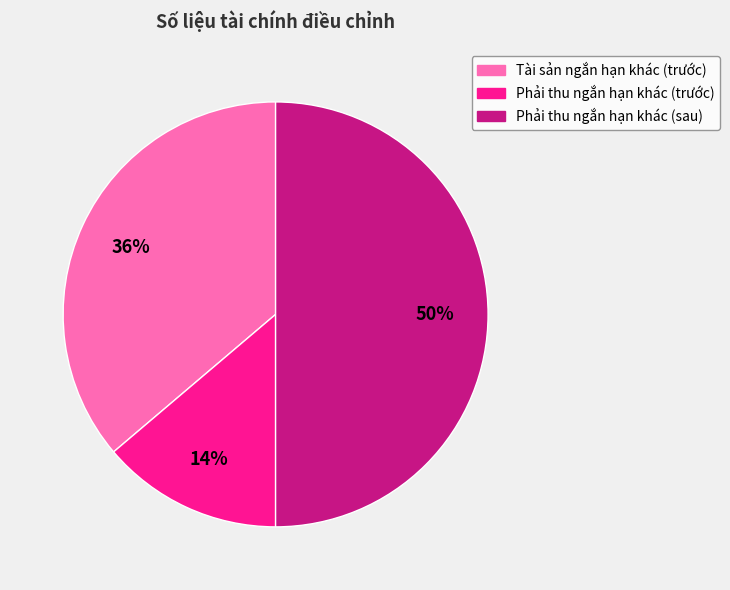

To the nearest percent, what percentage of the pie is Phải thu ngắn hạn khác (sau)?

50%